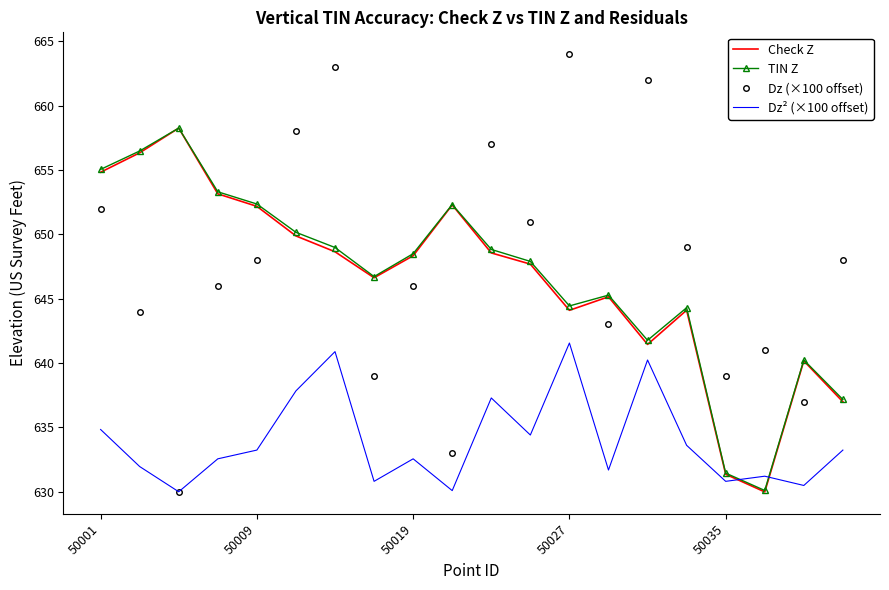

What is the maximum value shown in the chart?

664.0